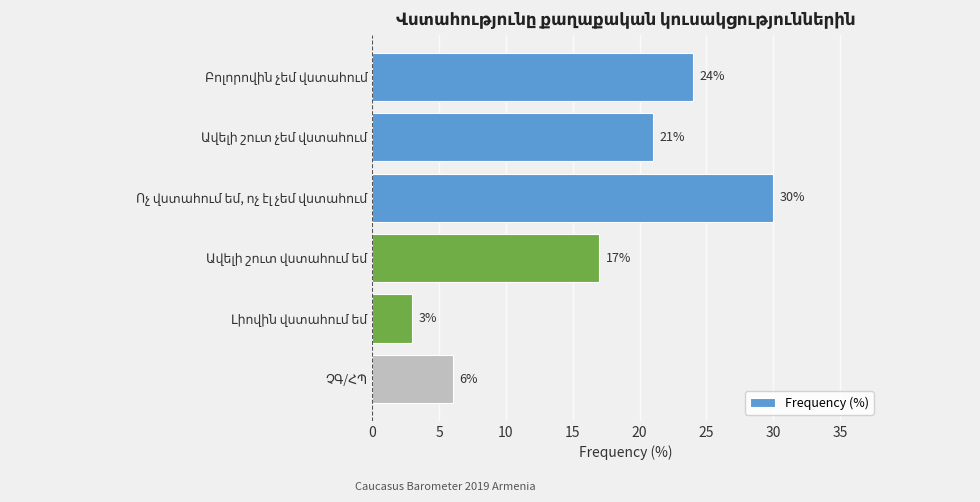

What is the difference between the maximum and minimum values?

27